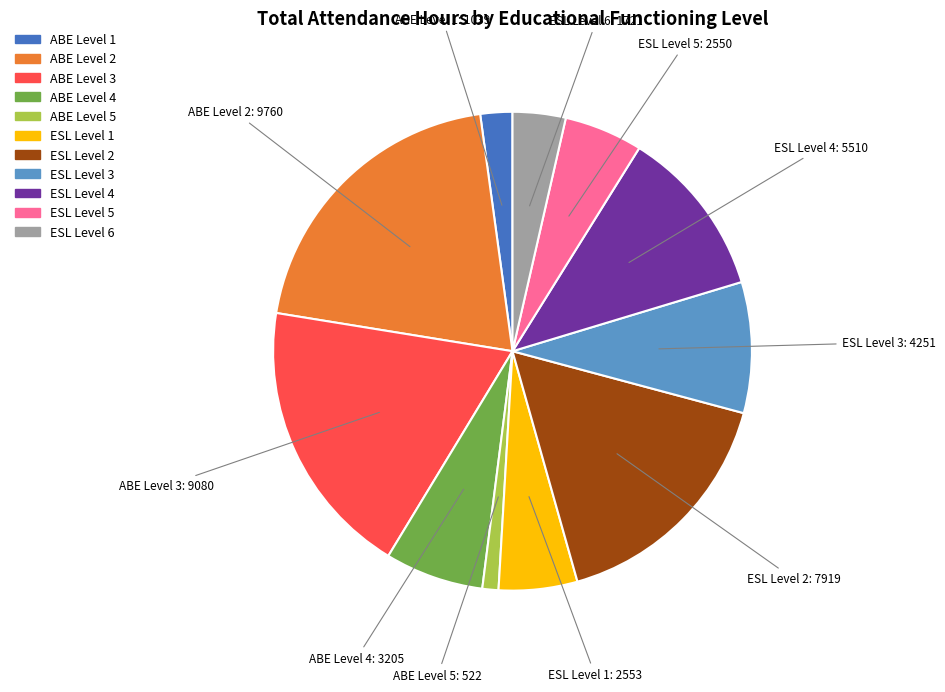

Count the number of slices in the pie.

11